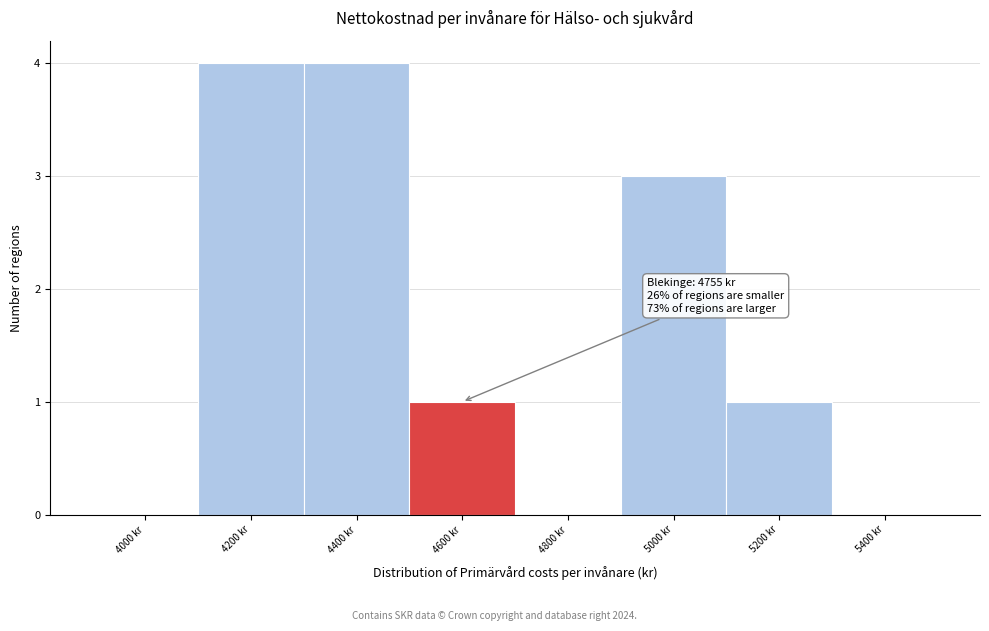

Reading left to right, list all the values displayed in this chart.

4000 kr=0	4200 kr=4	4400 kr=4	4600 kr=1	4800 kr=0	5000 kr=3	5200 kr=1	5400 kr=0